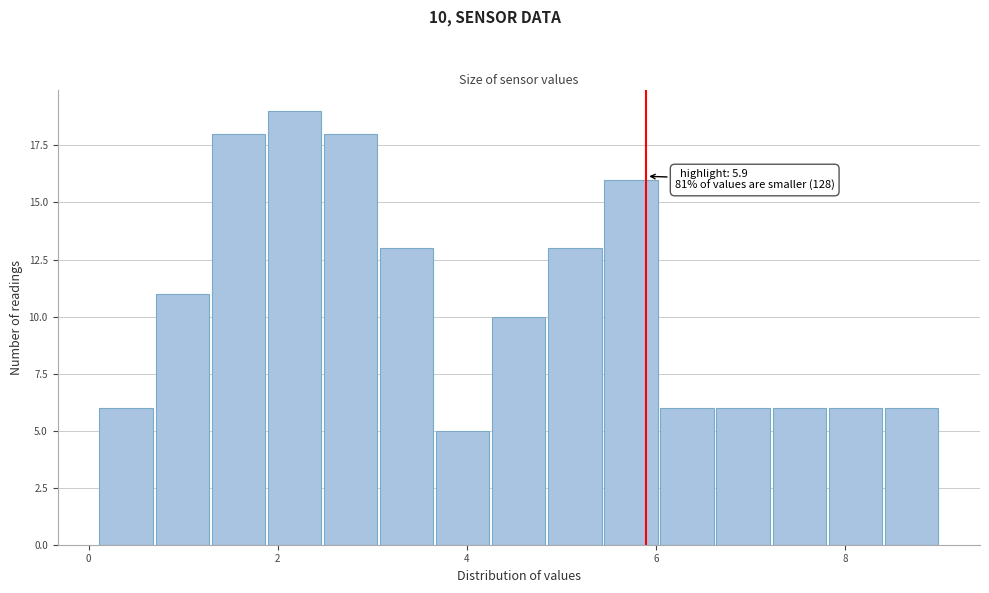

Read against the x-axis, roughly where is the centre of the tallest bar?

2.2